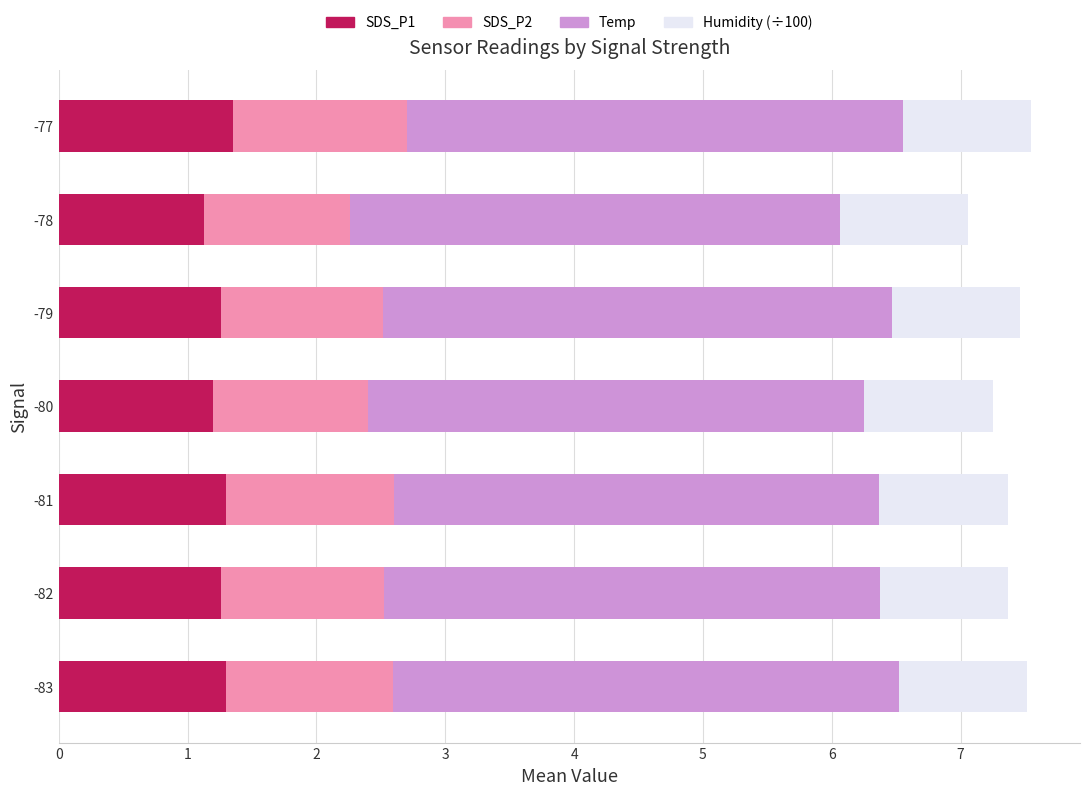

What is the average value of the SDS_P1 series?

1.3